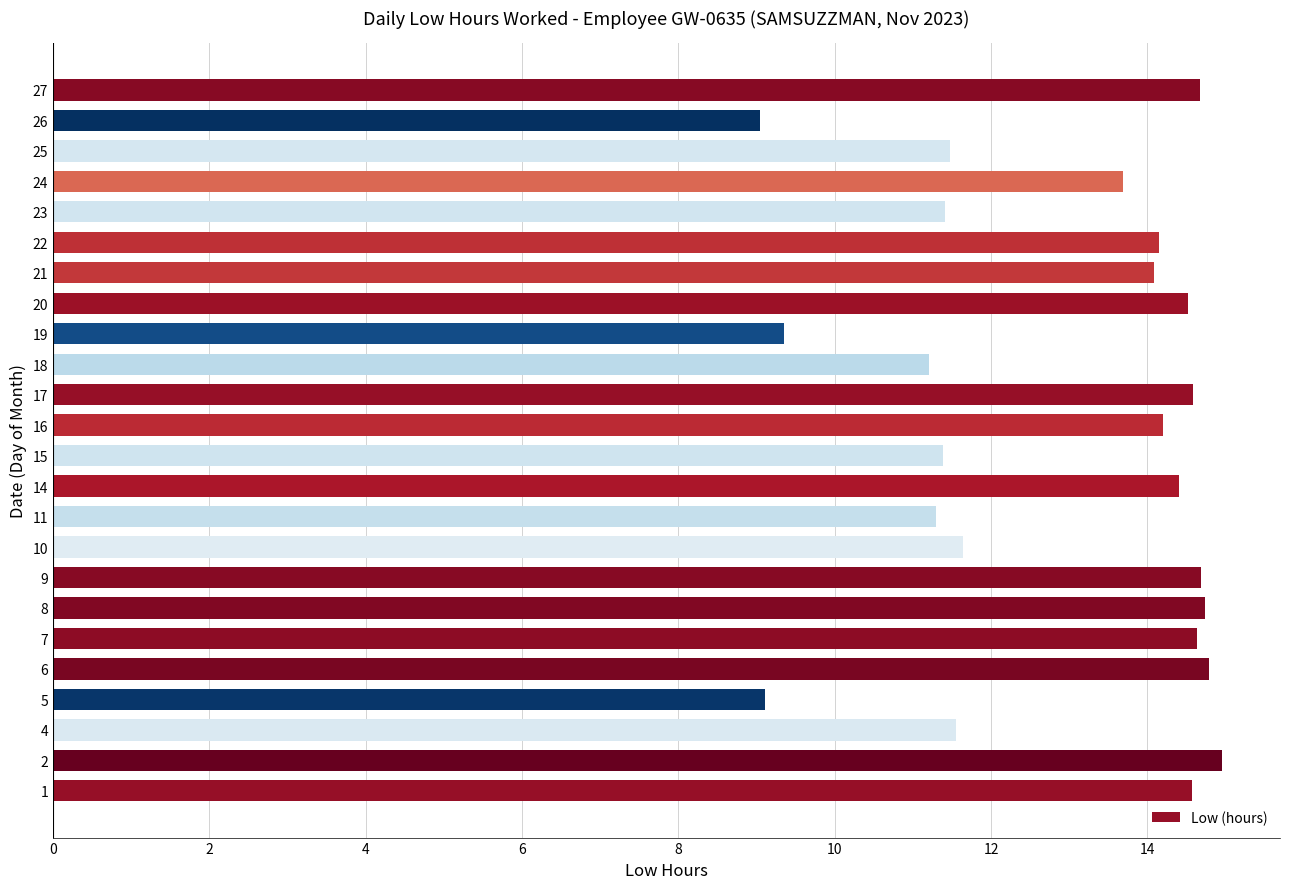

Approximately how many times larger is the value at 5 compared to 9?

0.6